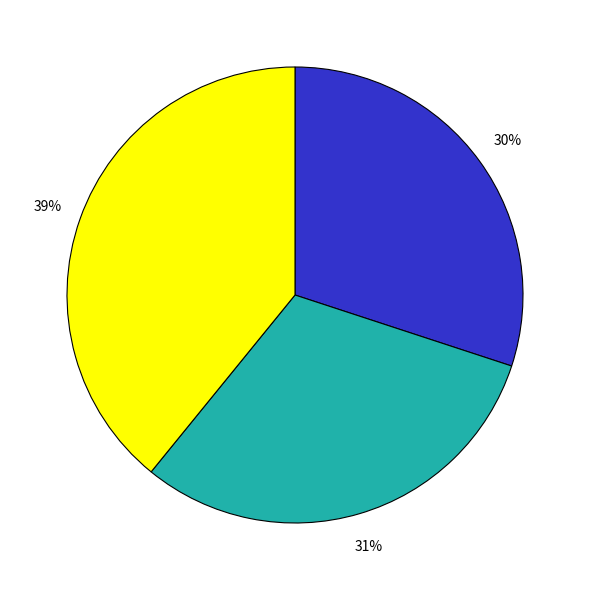

Count the number of slices in the pie.

3